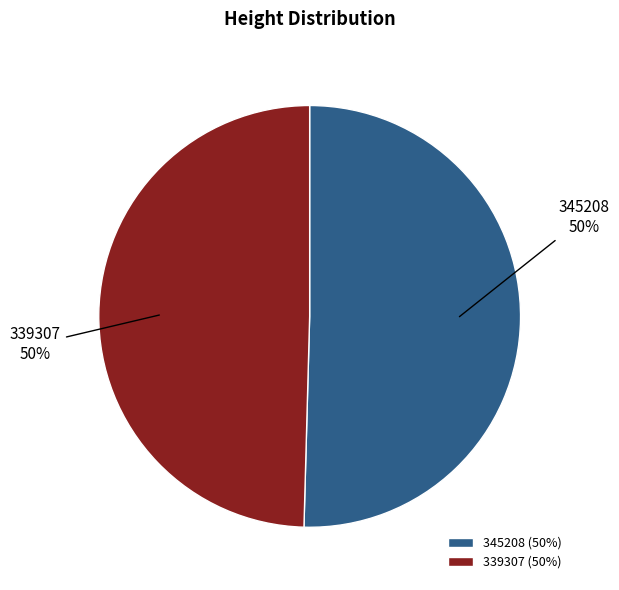

Do 345208 and 339307 together represent more than half of the pie?

Yes